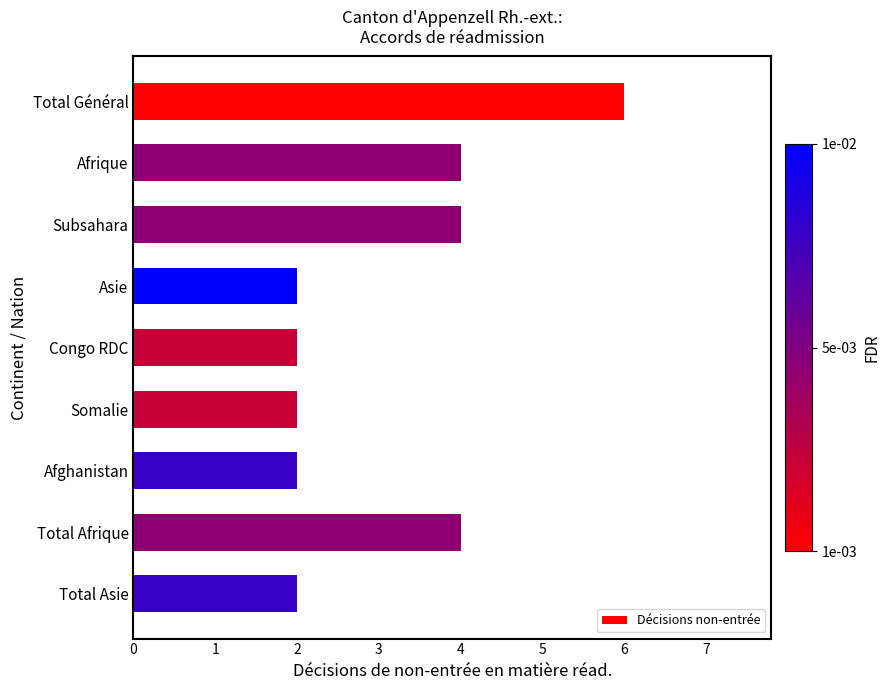

Reading bottom to top, what are all the values shown in this chart?

Total Asie=2	Total Afrique=4	Afghanistan=2	Somalie=2	Congo RDC=2	Asie=2	Subsahara=4	Afrique=4	Total Général=6